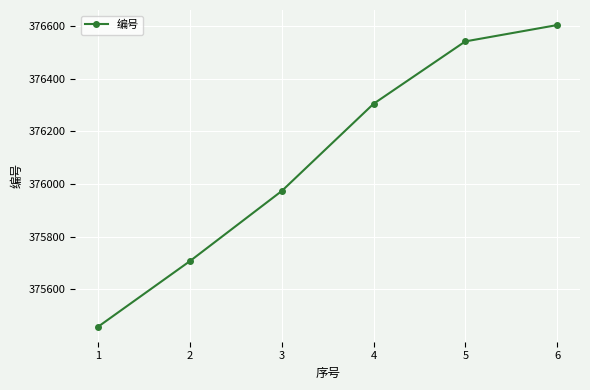

What is the difference between the values at 1 and 2?

249